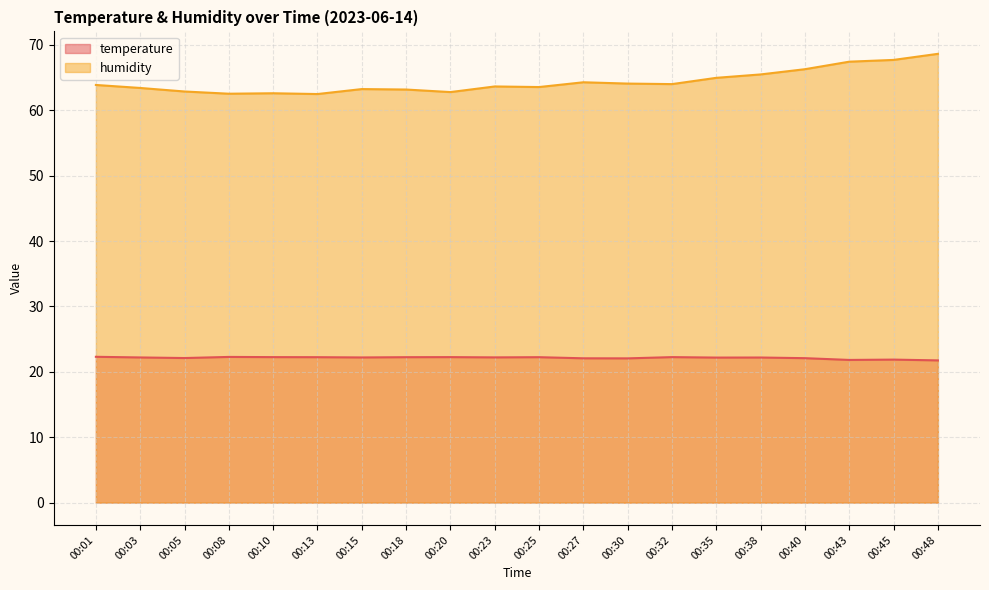

Is it true that humidity equals 120.4 at 00:43?

False